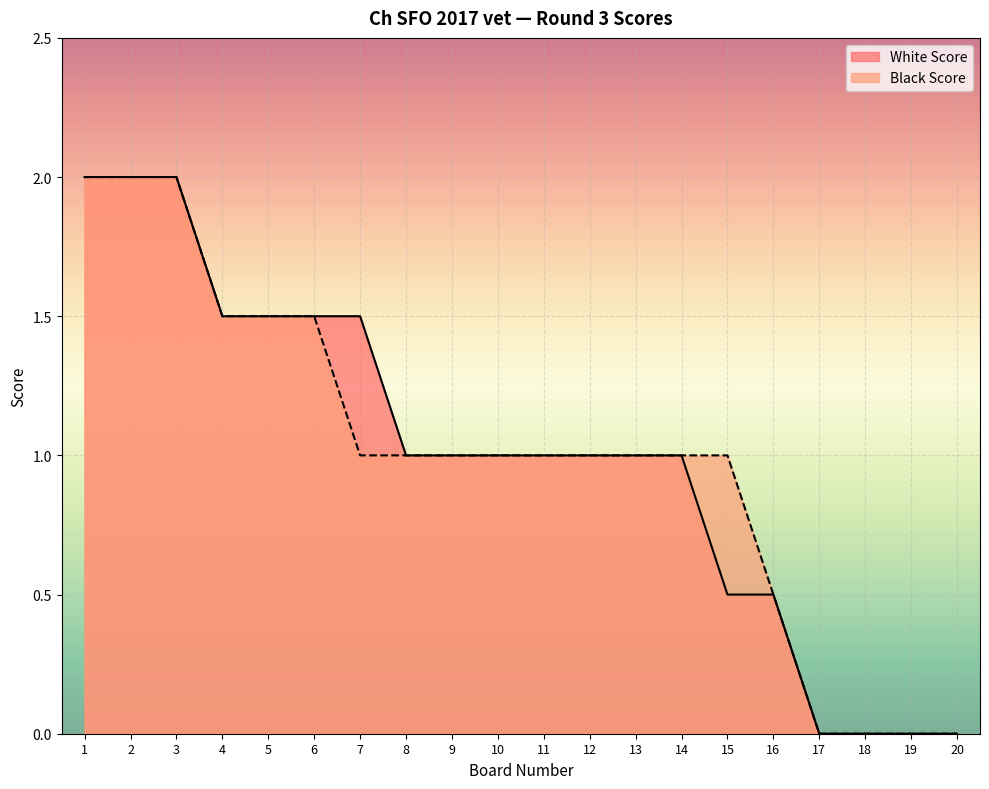

What is the average value of the White Score series?

1.0